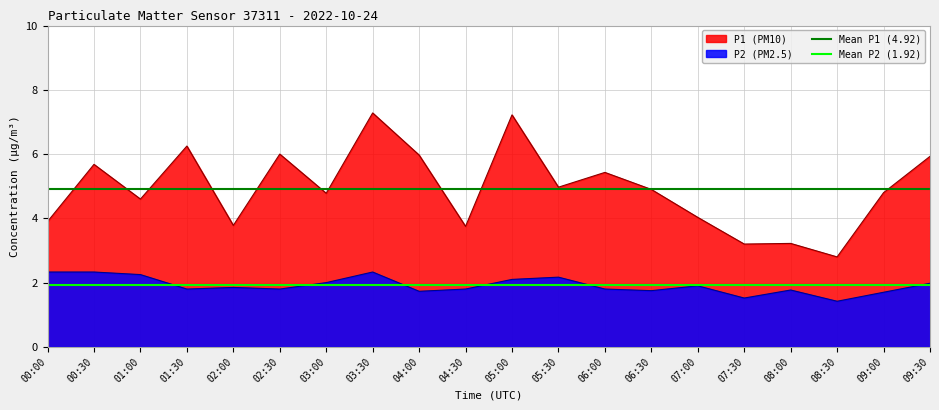

Is the value of P1 (PM10) at 06:00 greater than the value of P2 (PM2.5) at 05:30?

Yes